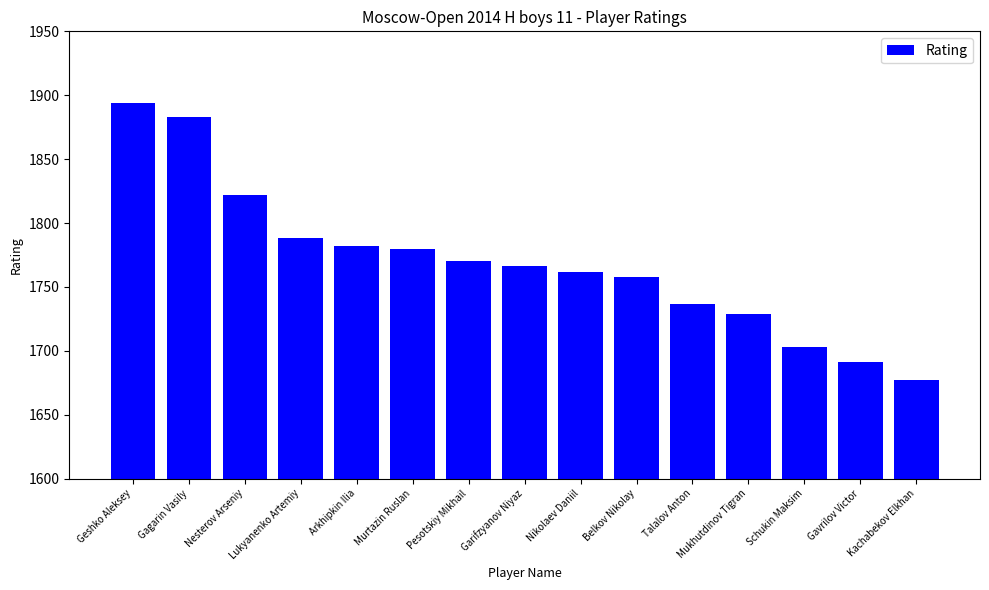

At which category does the chart reach its peak across all series?

Geshko Aleksey